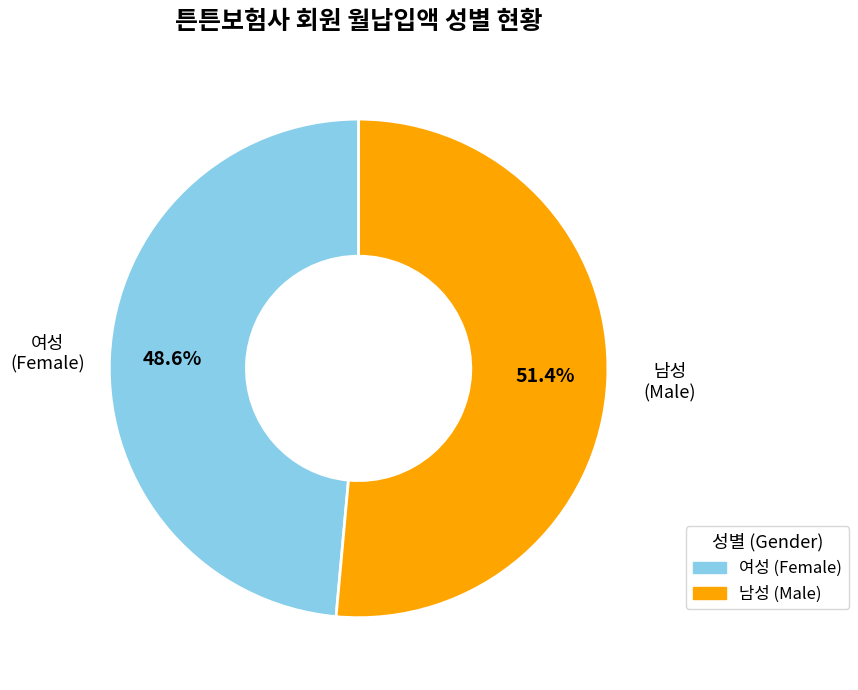

Count the number of slices in the pie.

2